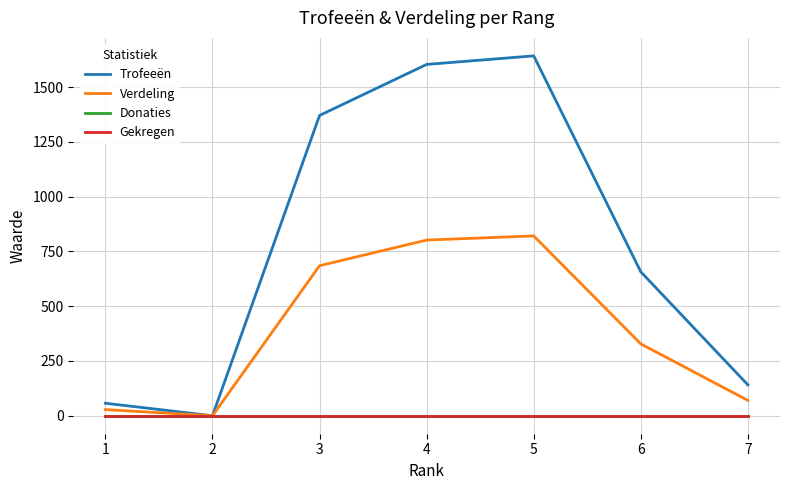

Does the chart have visible grid lines?

Yes